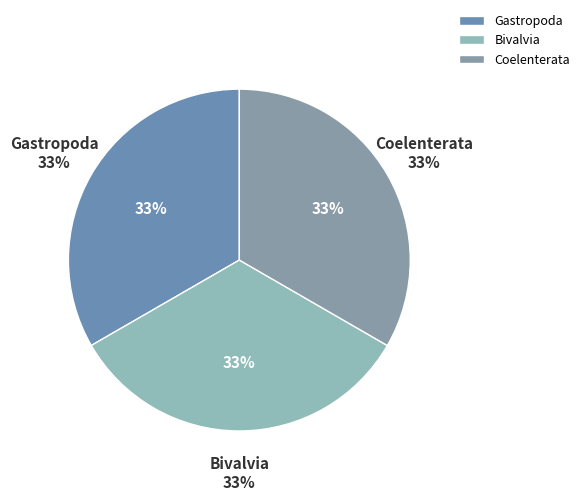

Does Coelenterata account for over 50% of the chart?

No